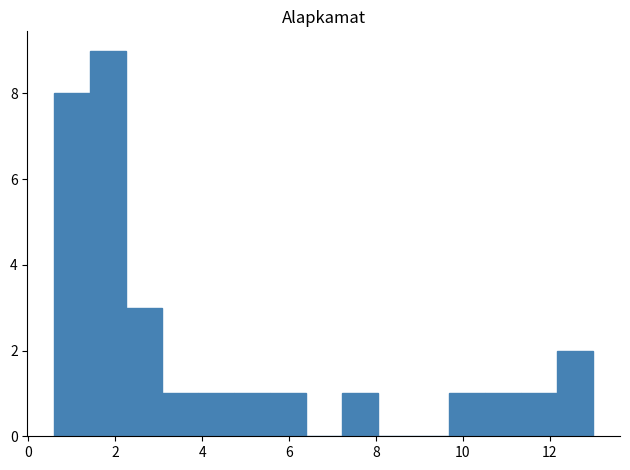

Which range on the x-axis has the tallest bar?

1.4 to 2.2